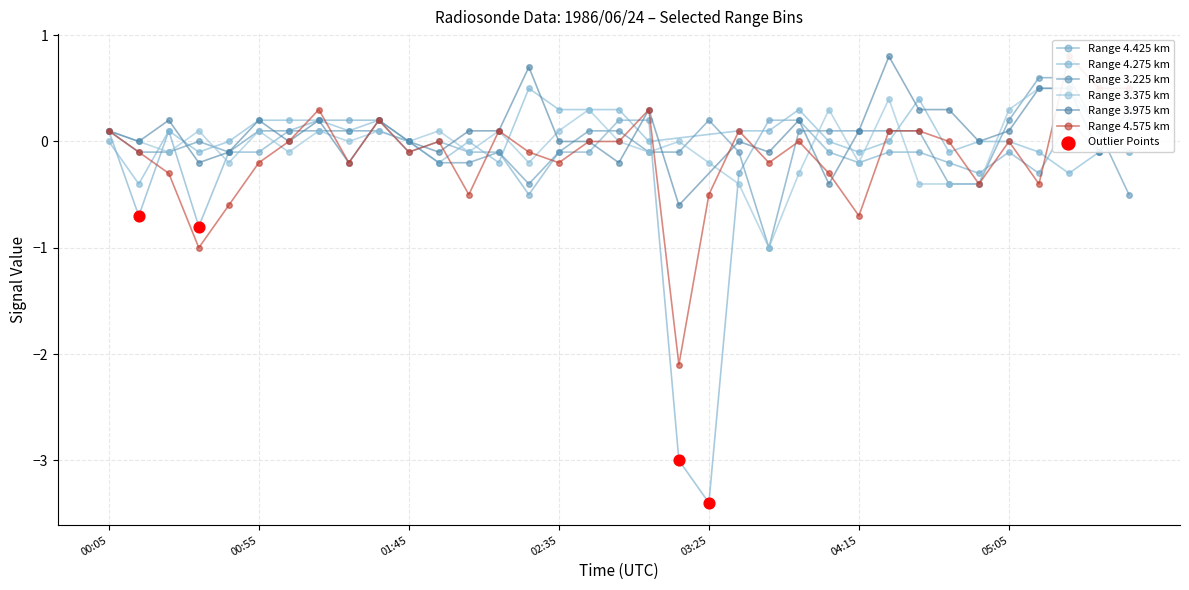

Which series contains the lowest Y value?

4.425